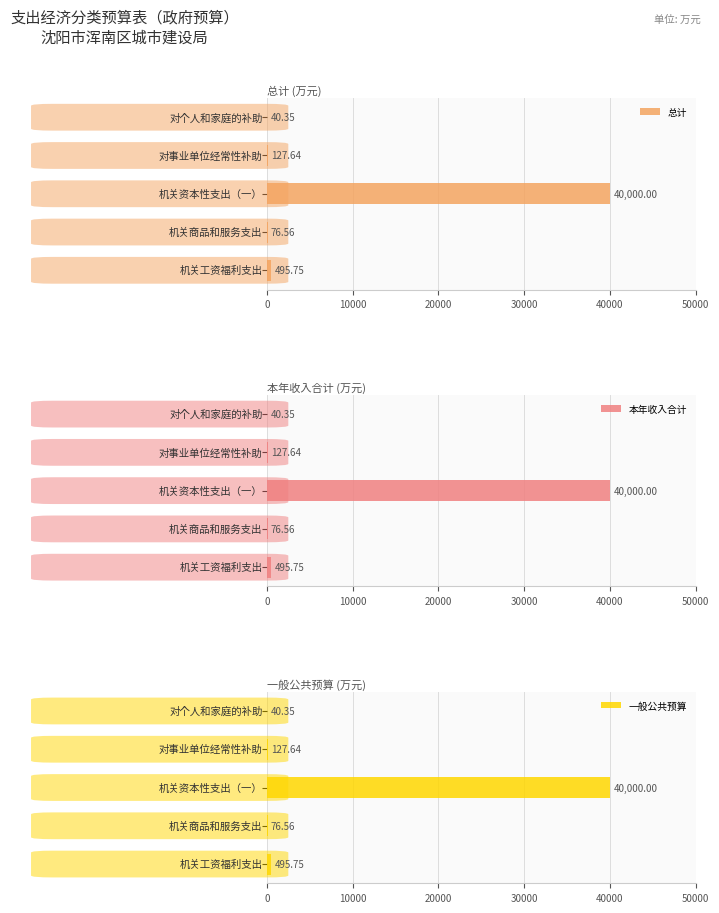

What is the sum of all 总计 values?

40740.3